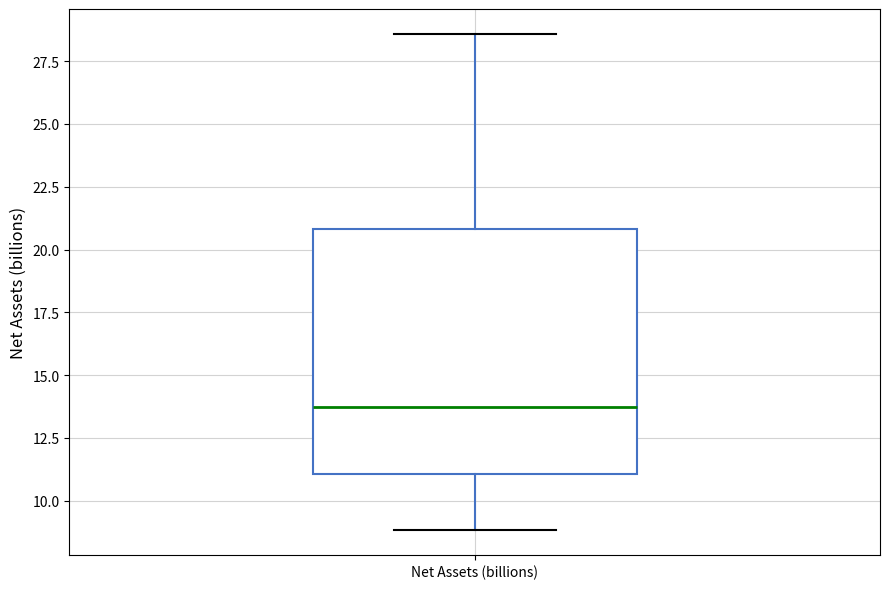

Transcribe this box plot: give where the median line is, the range the box spans, and where the two whiskers end, as read against the y-axis. The values are not printed on the chart, so give them approximately, as read against the axis.

median 13.5, box 11.0 to 21.0, whiskers 9.0 to 28.5